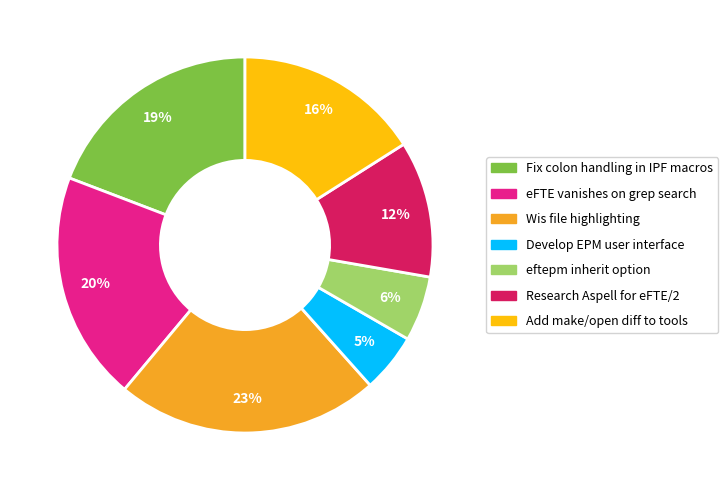

Is there a majority slice in this chart?

No